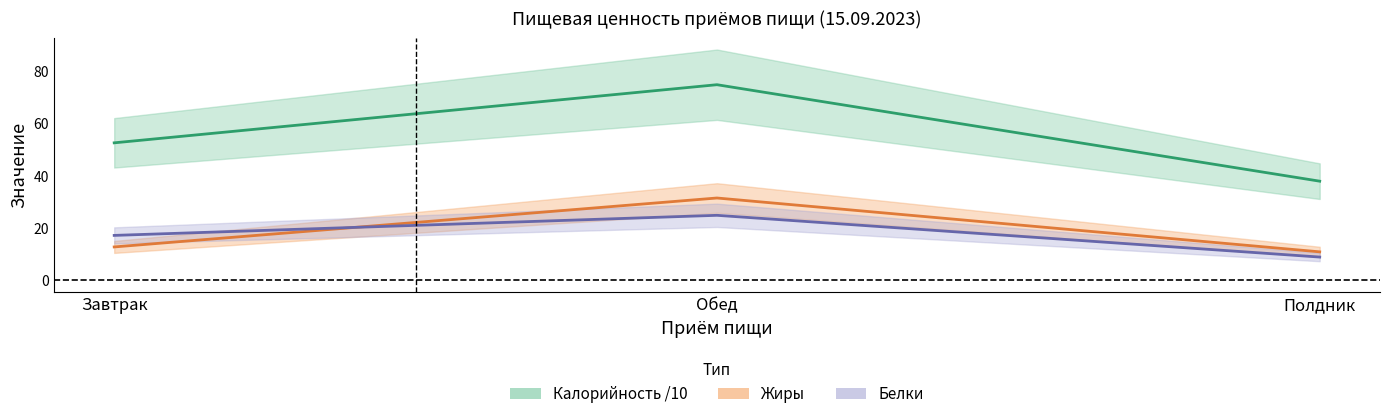

The value of Белки at Обед is 12.2. True or false?

False